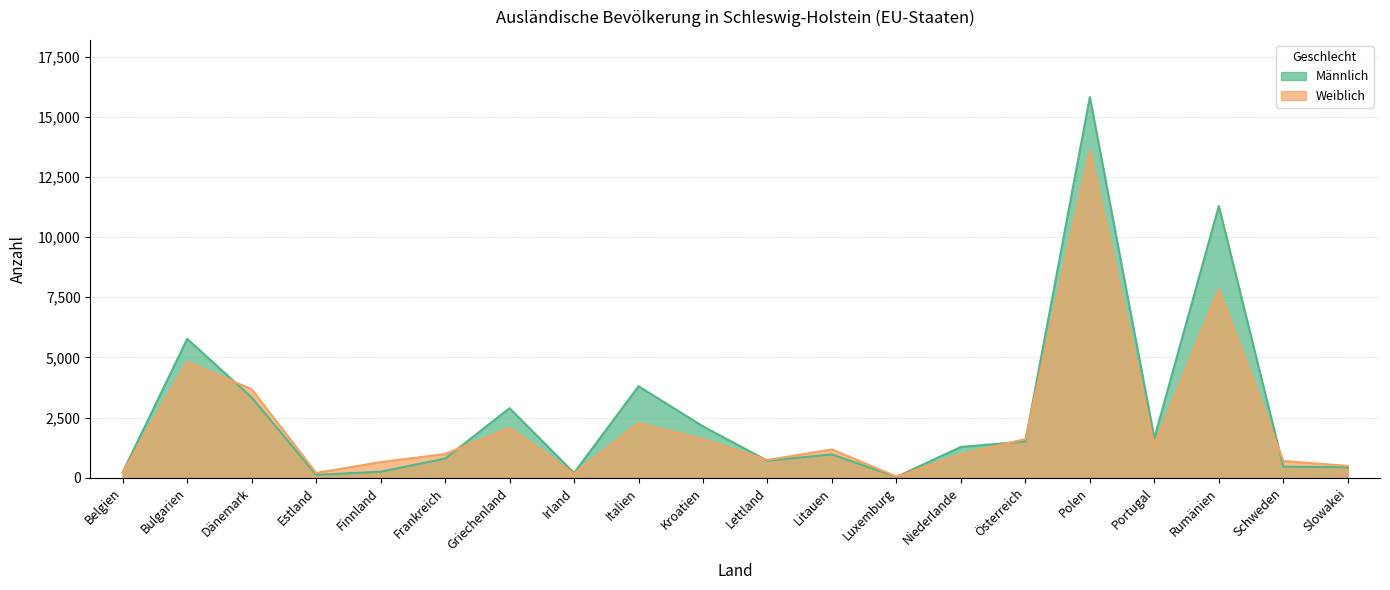

What is the difference between the Weiblich values at Frankreich and Dänemark?

2695